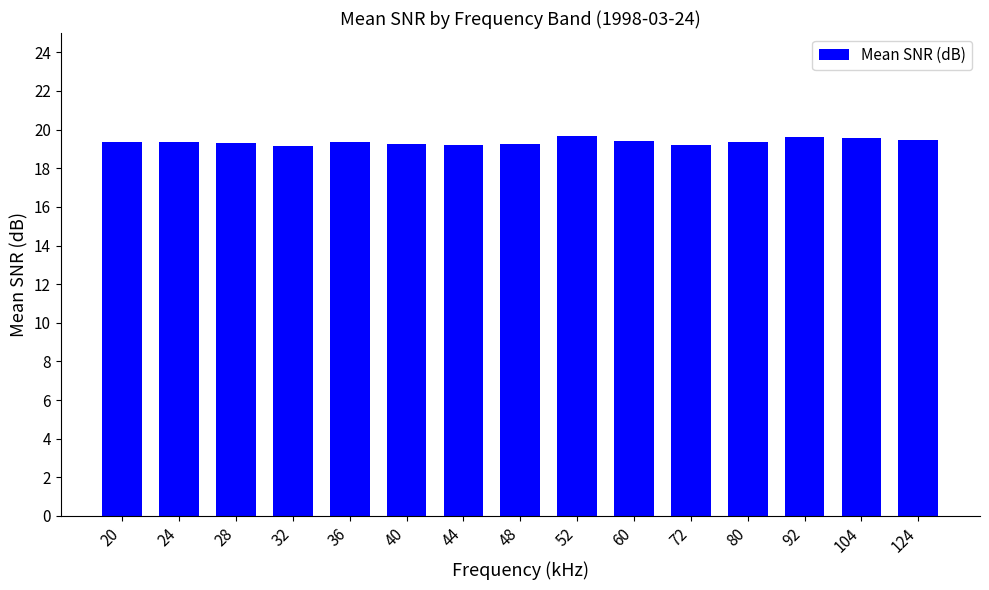

What is the maximum value shown in the chart?

19.7